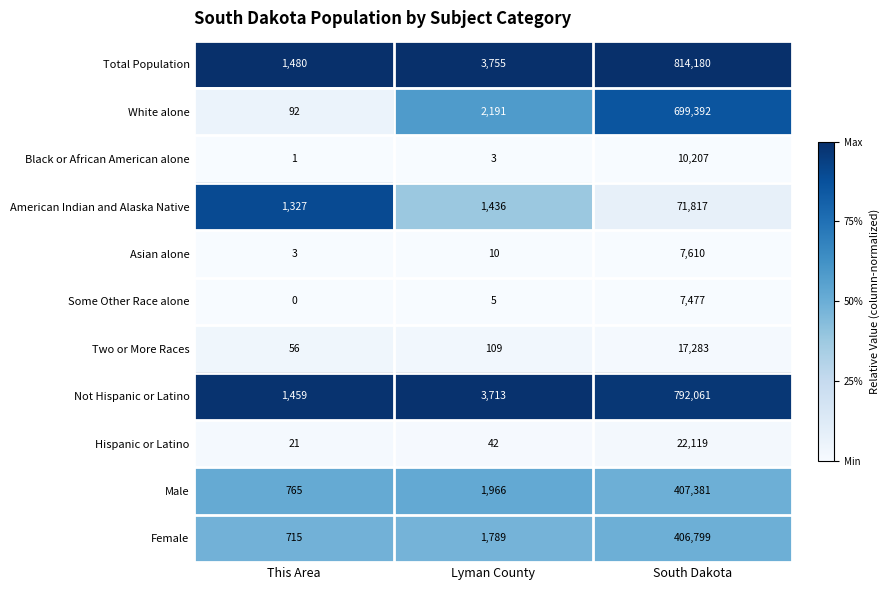

What is the difference between the maximum and minimum values in the Female series?

406084